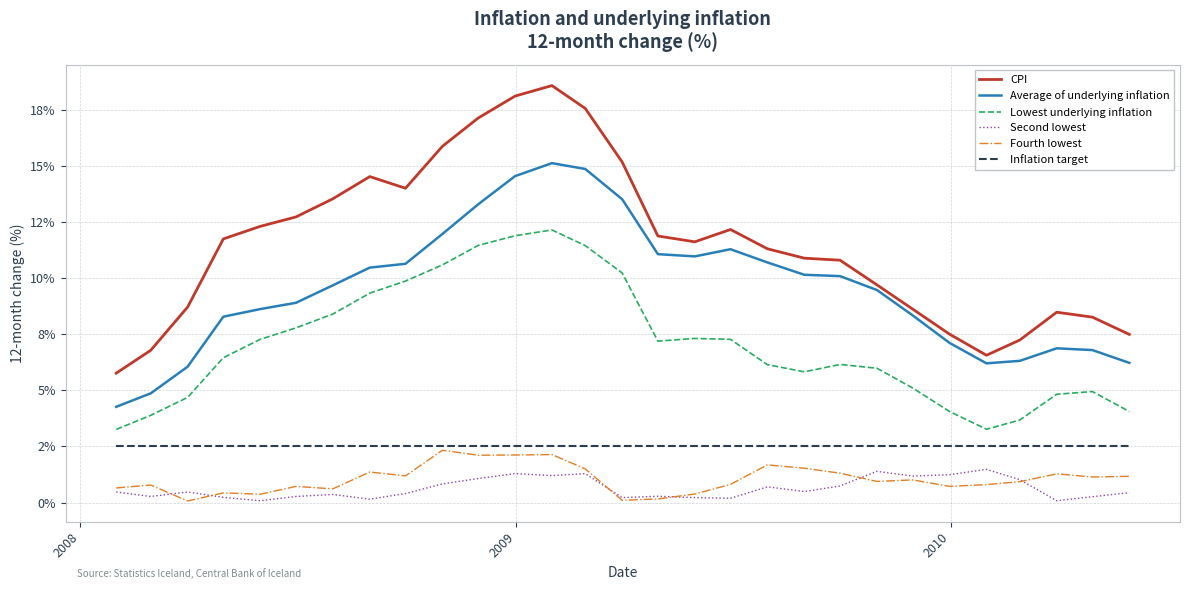

True or false: Inflation target and CPI intersect in this chart.

False